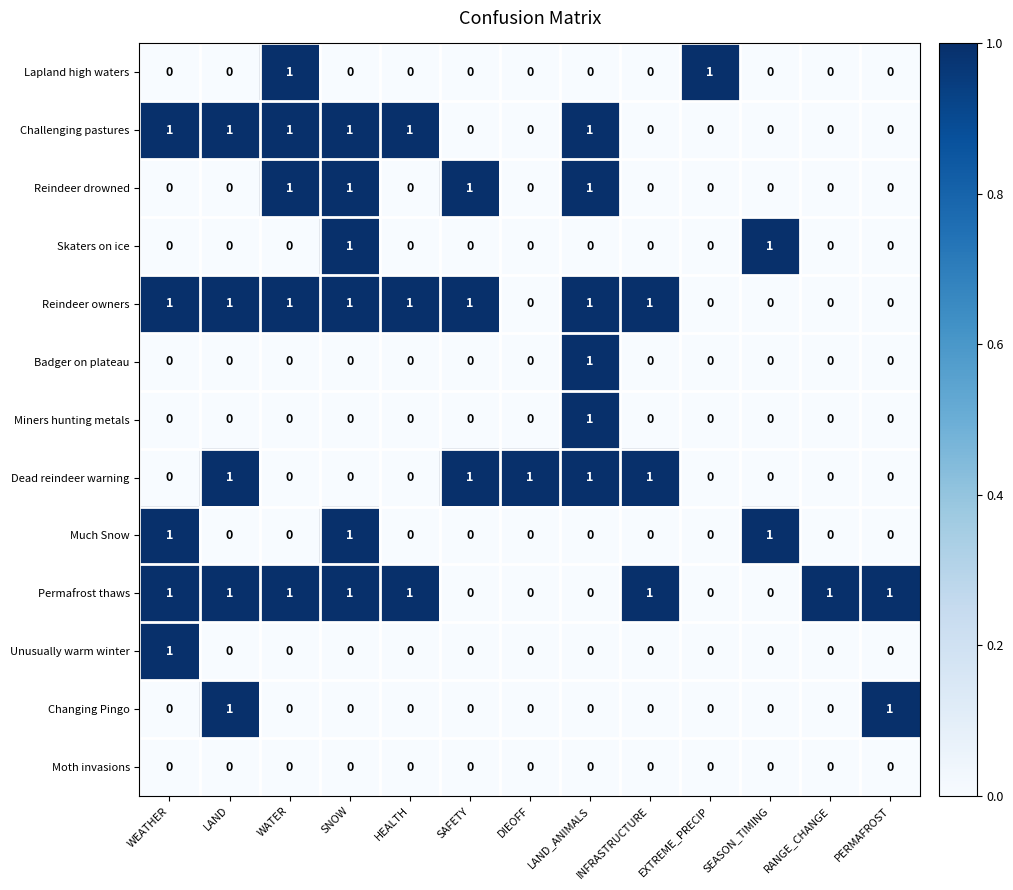

How many Changing Pingo values are between 0 and 1?

13